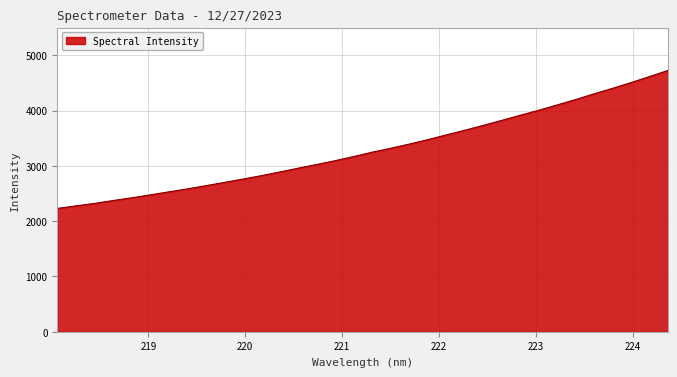

What is the difference between the maximum and minimum values?

2493.6